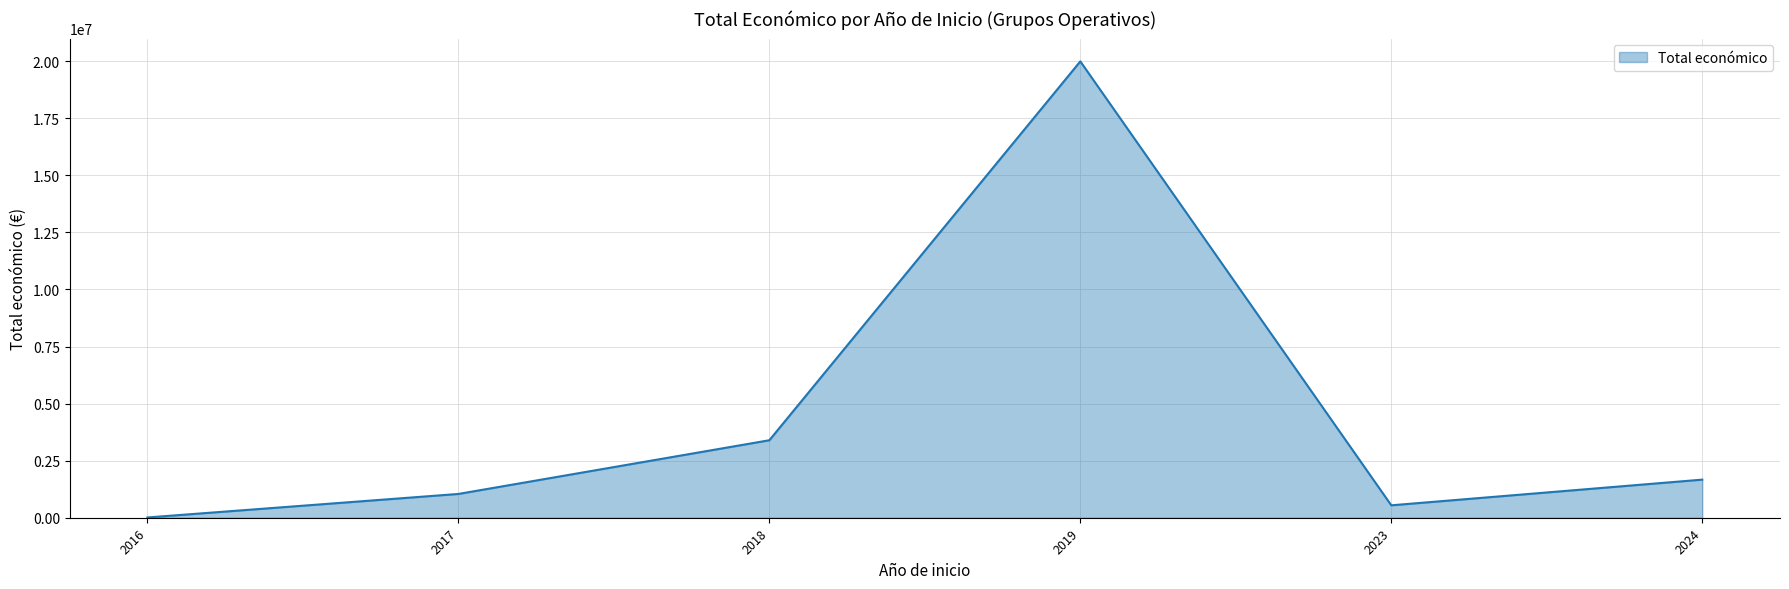

Rank the categories by value from lowest to highest.

2016, 2023, 2017, 2024, 2018, 2019